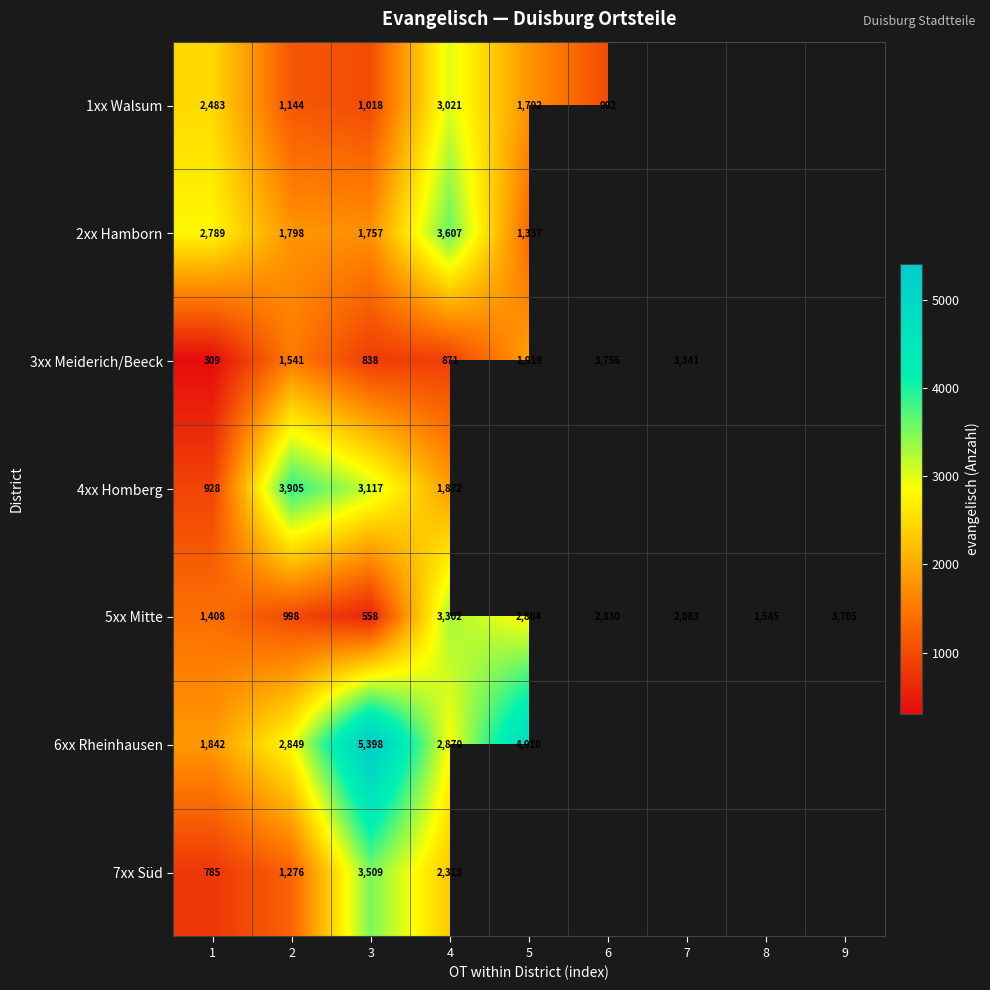

Is it true that 6xx Rheinhausen equals 4530 at 4?

False